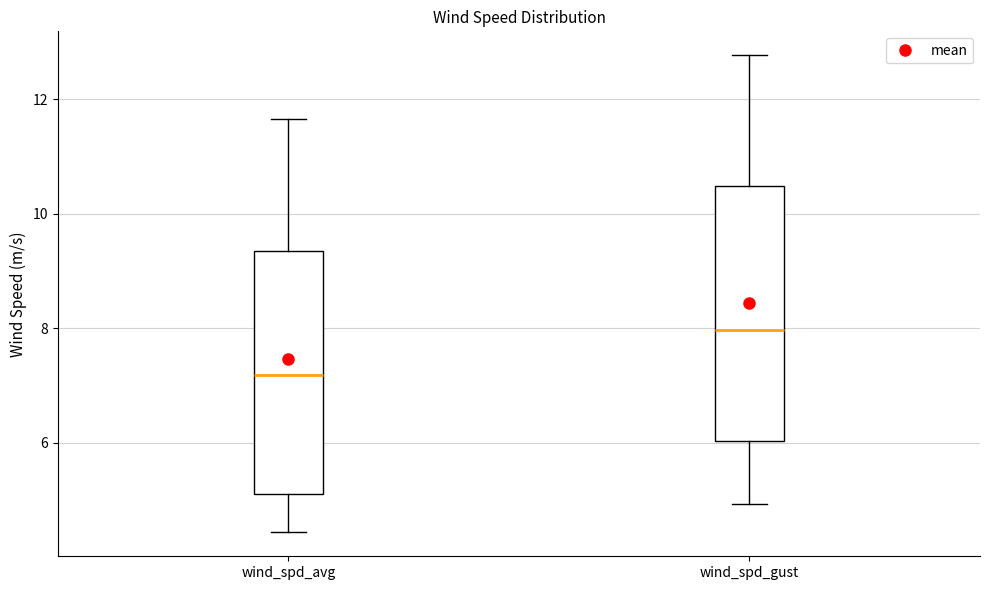

Where is the lower edge of the box for wind_spd_gust on the y-axis? The values are not printed on the chart, so give them approximately, as read against the axis.

6.0